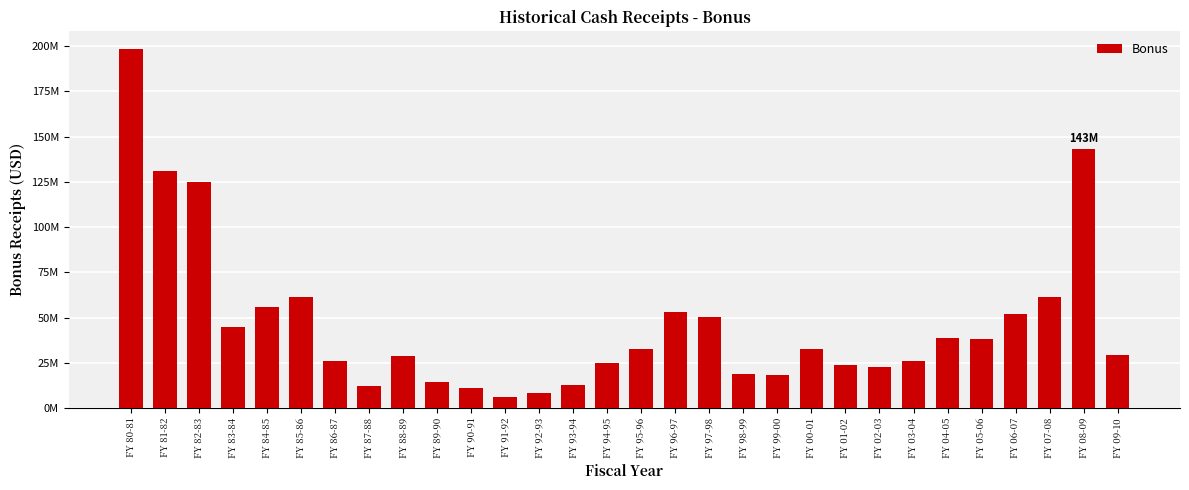

The chart shows a value of 16181864.4 at FY 84-85. True or false?

False